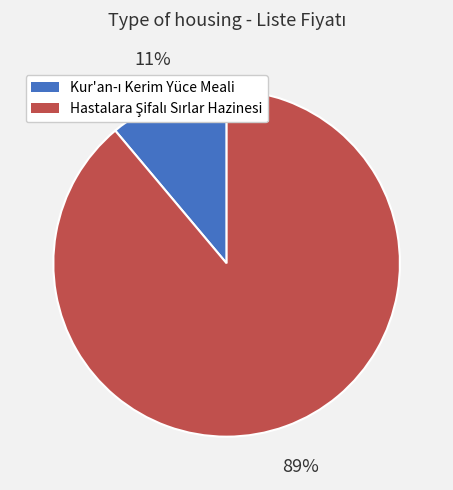

To the nearest percent, what is the average slice percentage?

50%